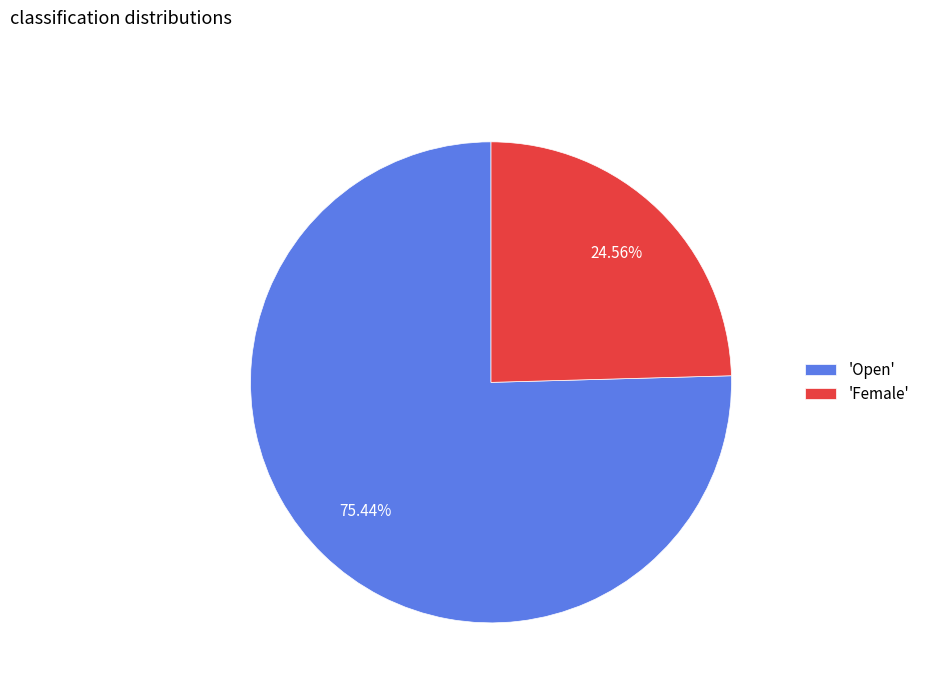

Does any single category account for the majority?

Yes